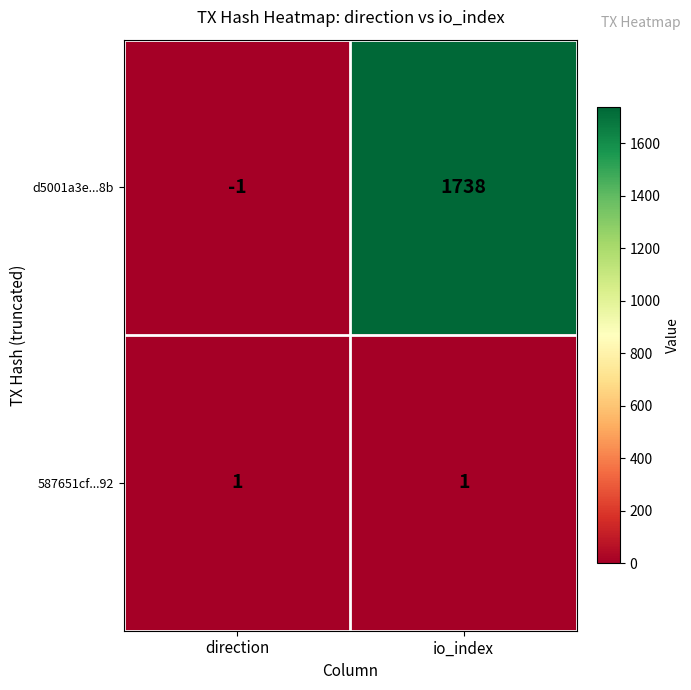

At how many categories does at least one series exceed 368?

1